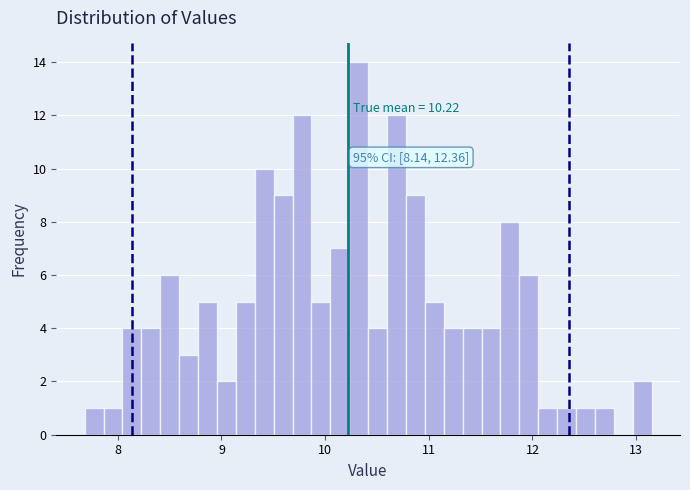

Read against the x-axis, roughly where is the centre of the tallest bar?

10.3